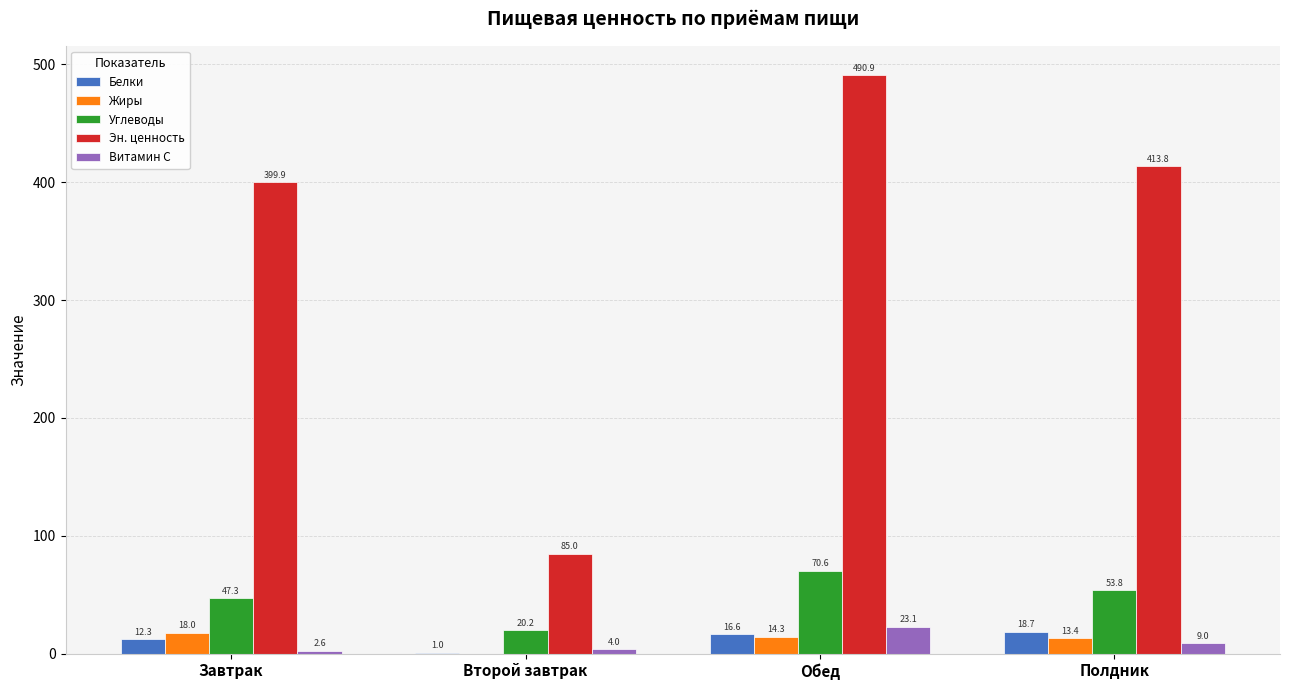

What are all the series names shown in the legend?

Белки, Жиры, Углеводы, Эн. ценность, Витамин С